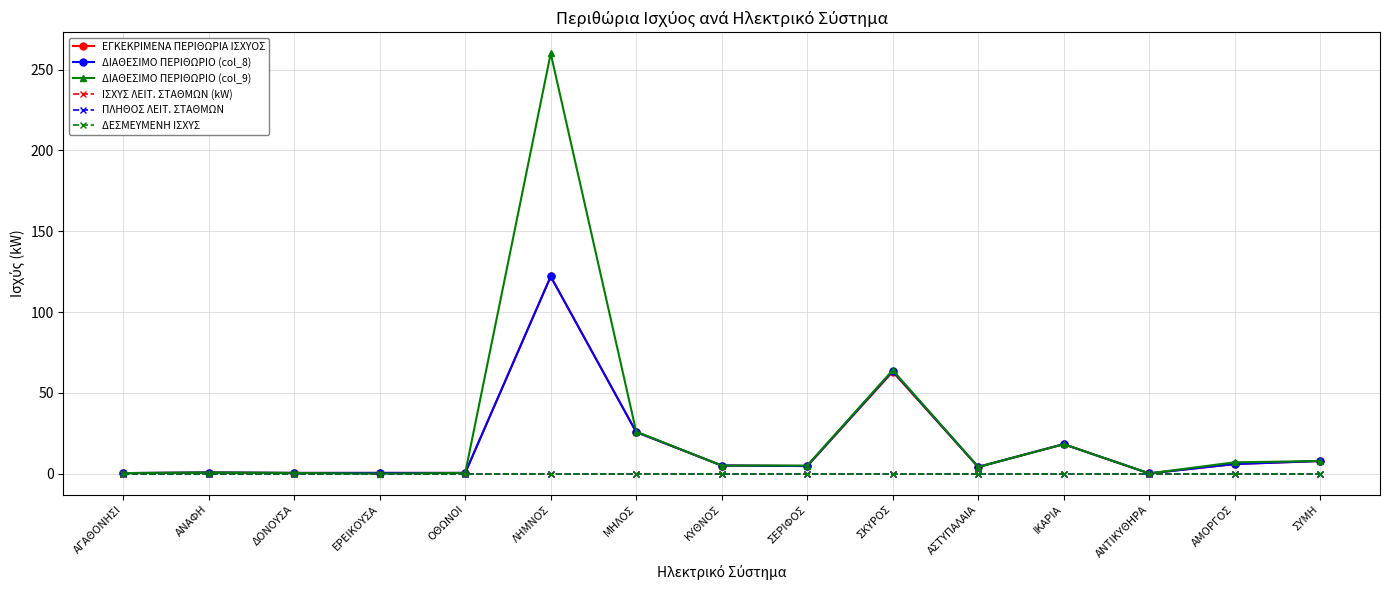

Reading right to left, extract all data points from this chart.

ΕΓΚΕΚΡΙΜΕΝΑ ΠΕΡΙΘΩΡΙΑ ΙΣΧΥΟΣ: ΣΥΜΗ=7.8	ΑΜΟΡΓΟΣ=5.9	ΑΝΤΙΚΥΘΗΡΑ=0.1	ΙΚΑΡΙΑ=18.2	ΑΣΤΥΠΑΛΑΙΑ=4.1	ΣΚΥΡΟΣ=63.0	ΣΕΡΙΦΟΣ=4.7	ΚΥΘΝΟΣ=5.0	ΜΗΛΟΣ=25.7	ΛΗΜΝΟΣ=122.0	ΟΘΩΝΟΙ=0.5	ΕΡΕΙΚΟΥΣΑ=0.5	ΔΟΝΟΥΣΑ=0.4	ΑΝΑΦΗ=0.7	ΑΓΑΘΟΝΗΣΙ=0.3
ΔΙΑΘΕΣΙΜΟ ΠΕΡΙΘΩΡΙΟ (col_8): ΣΥΜΗ=7.8	ΑΜΟΡΓΟΣ=5.9	ΑΝΤΙΚΥΘΗΡΑ=0.1	ΙΚΑΡΙΑ=18.2	ΑΣΤΥΠΑΛΑΙΑ=4.1	ΣΚΥΡΟΣ=63.6	ΣΕΡΙΦΟΣ=4.7	ΚΥΘΝΟΣ=5.0	ΜΗΛΟΣ=25.7	ΛΗΜΝΟΣ=122.0	ΟΘΩΝΟΙ=0.5	ΕΡΕΙΚΟΥΣΑ=0.5	ΔΟΝΟΥΣΑ=0.4	ΑΝΑΦΗ=0.7	ΑΓΑΘΟΝΗΣΙ=0.3
ΔΙΑΘΕΣΙΜΟ ΠΕΡΙΘΩΡΙΟ (col_9): ΣΥΜΗ=7.8	ΑΜΟΡΓΟΣ=7.0	ΑΝΤΙΚΥΘΗΡΑ=0.1	ΙΚΑΡΙΑ=18.2	ΑΣΤΥΠΑΛΑΙΑ=4.1	ΣΚΥΡΟΣ=64.0	ΣΕΡΙΦΟΣ=5.0	ΚΥΘΝΟΣ=5.0	ΜΗΛΟΣ=26.0	ΛΗΜΝΟΣ=260.0	ΟΘΩΝΟΙ=0.5	ΕΡΕΙΚΟΥΣΑ=0.0	ΔΟΝΟΥΣΑ=0.4	ΑΝΑΦΗ=0.7	ΑΓΑΘΟΝΗΣΙ=0.3
ΙΣΧΥΣ ΛΕΙΤ. ΣΤΑΘΜΩΝ (kW): ΣΥΜΗ=0.0	ΑΜΟΡΓΟΣ=0.0	ΑΝΤΙΚΥΘΗΡΑ=0.0	ΙΚΑΡΙΑ=0.0	ΑΣΤΥΠΑΛΑΙΑ=0.0	ΣΚΥΡΟΣ=0.0	ΣΕΡΙΦΟΣ=0.0	ΚΥΘΝΟΣ=0.0	ΜΗΛΟΣ=0.0	ΛΗΜΝΟΣ=0.0	ΟΘΩΝΟΙ=0.0	ΕΡΕΙΚΟΥΣΑ=0.0	ΔΟΝΟΥΣΑ=0.0	ΑΝΑΦΗ=0.0	ΑΓΑΘΟΝΗΣΙ=0.0
ΠΛΗΘΟΣ ΛΕΙΤ. ΣΤΑΘΜΩΝ: ΣΥΜΗ=0.0	ΑΜΟΡΓΟΣ=0.0	ΑΝΤΙΚΥΘΗΡΑ=0.0	ΙΚΑΡΙΑ=0.0	ΑΣΤΥΠΑΛΑΙΑ=0.0	ΣΚΥΡΟΣ=0.0	ΣΕΡΙΦΟΣ=0.0	ΚΥΘΝΟΣ=0.0	ΜΗΛΟΣ=0.0	ΛΗΜΝΟΣ=0.0	ΟΘΩΝΟΙ=0.0	ΕΡΕΙΚΟΥΣΑ=0.0	ΔΟΝΟΥΣΑ=0.0	ΑΝΑΦΗ=0.0	ΑΓΑΘΟΝΗΣΙ=0.0
ΔΕΣΜΕΥΜΕΝΗ ΙΣΧΥΣ: ΣΥΜΗ=0.0	ΑΜΟΡΓΟΣ=0.0	ΑΝΤΙΚΥΘΗΡΑ=0.0	ΙΚΑΡΙΑ=0.0	ΑΣΤΥΠΑΛΑΙΑ=0.0	ΣΚΥΡΟΣ=0.0	ΣΕΡΙΦΟΣ=0.0	ΚΥΘΝΟΣ=0.0	ΜΗΛΟΣ=0.0	ΛΗΜΝΟΣ=0.0	ΟΘΩΝΟΙ=0.0	ΕΡΕΙΚΟΥΣΑ=0.0	ΔΟΝΟΥΣΑ=0.0	ΑΝΑΦΗ=0.0	ΑΓΑΘΟΝΗΣΙ=0.0